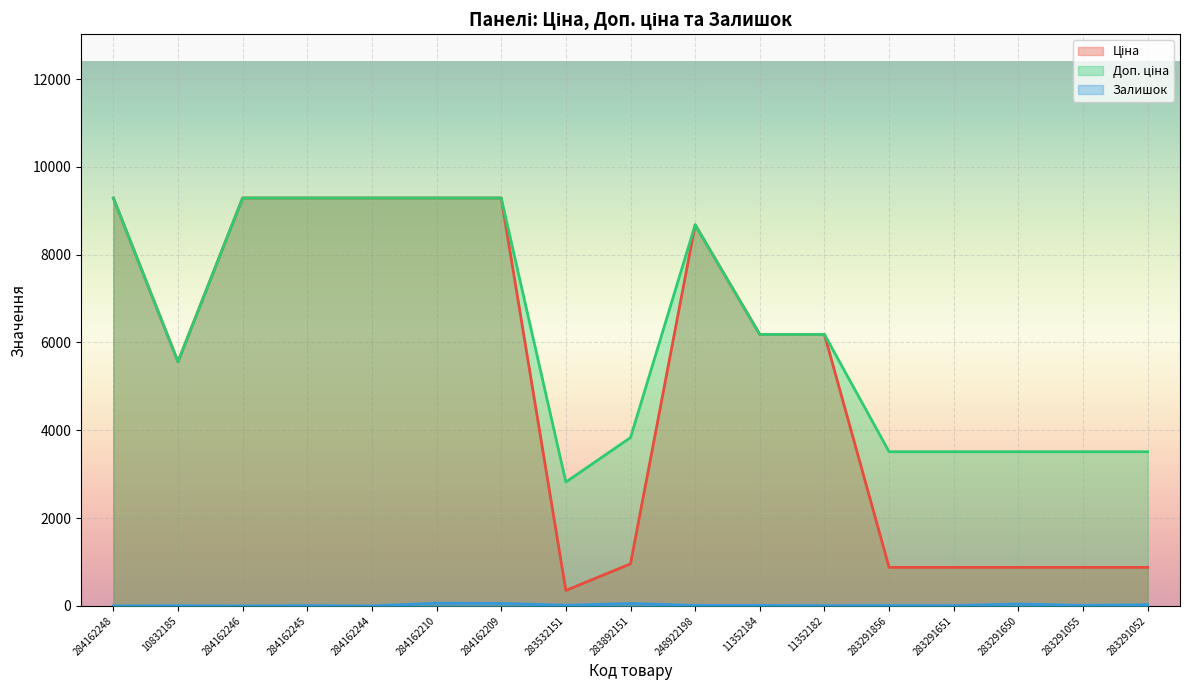

List the series in order of their peak value, highest first.

Ціна, Доп. ціна, Залишок